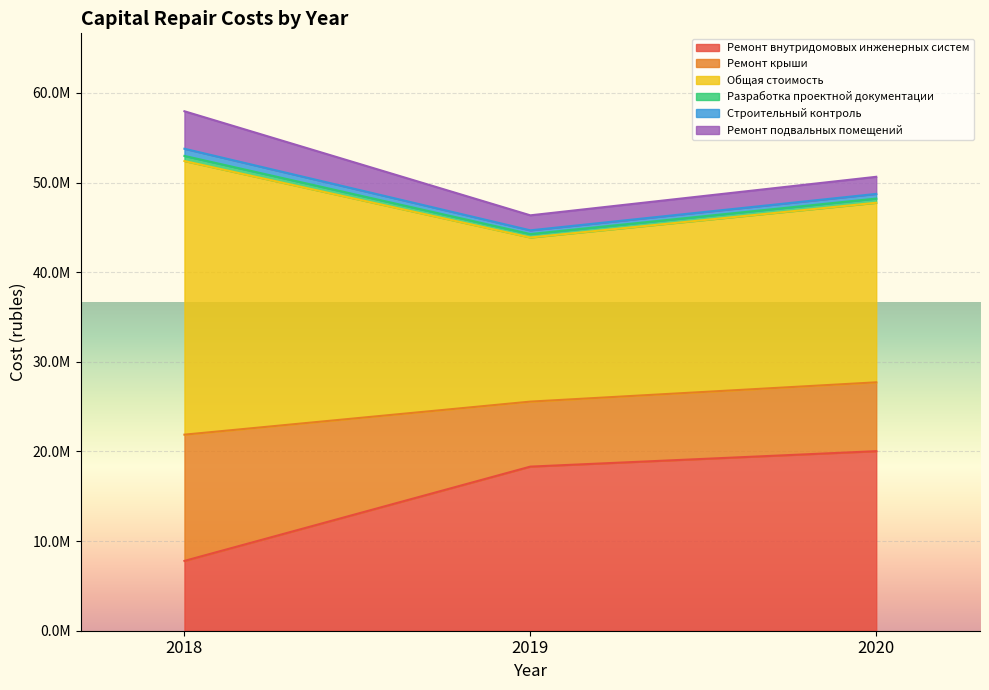

At which label is Строительный контроль closest to 52156599?

2020